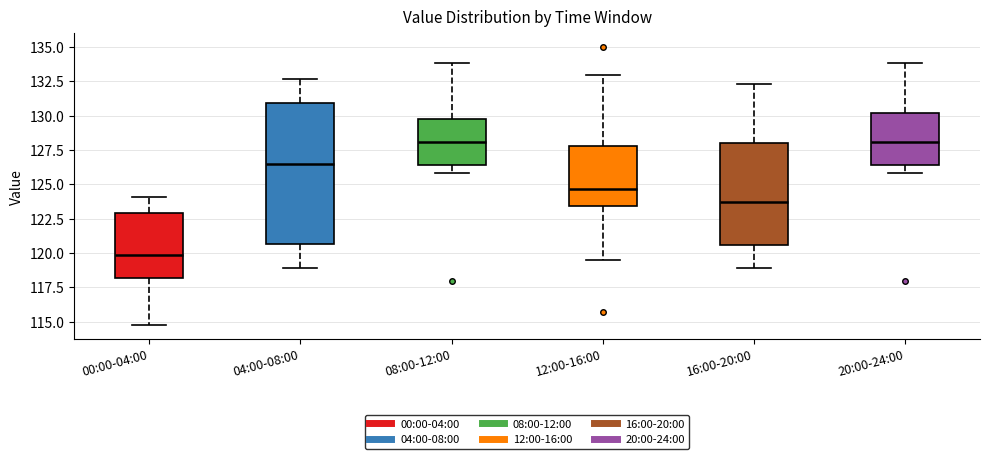

Reading left to right, transcribe this box plot: for each box, give where its median line is, the range the box spans, and where its two whiskers end, as read against the y-axis. The values are not printed on the chart, so give them approximately, as read against the axis.

00:00-04:00: median 120.0, box 118.0 to 123.0, whiskers 115.0 to 124.0
04:00-08:00: median 126.5, box 120.5 to 131.0, whiskers 119.0 to 132.5
08:00-12:00: median 128.0, box 126.5 to 130.0, whiskers 126.0 to 134.0
12:00-16:00: median 124.5, box 123.5 to 128.0, whiskers 119.5 to 133.0
16:00-20:00: median 123.5, box 120.5 to 128.0, whiskers 119.0 to 132.5
20:00-24:00: median 128.0, box 126.5 to 130.0, whiskers 126.0 to 134.0